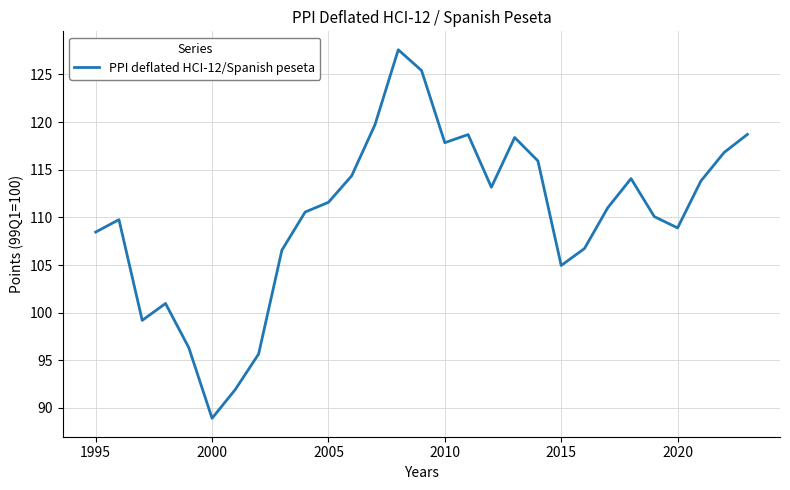

What is the smallest value displayed?

88.9